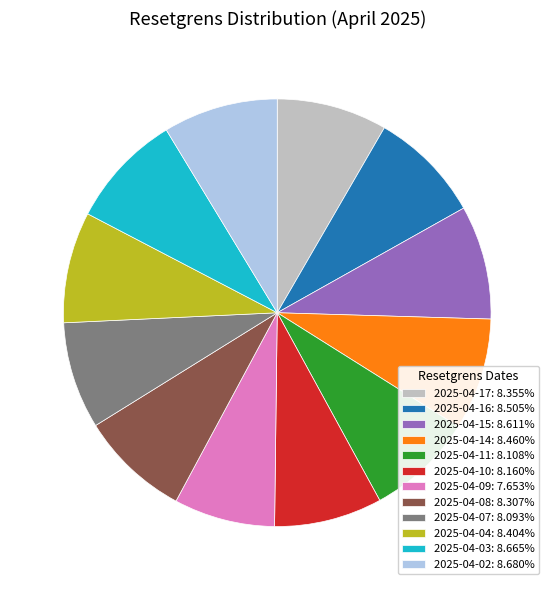

Count the number of slices in the pie.

12